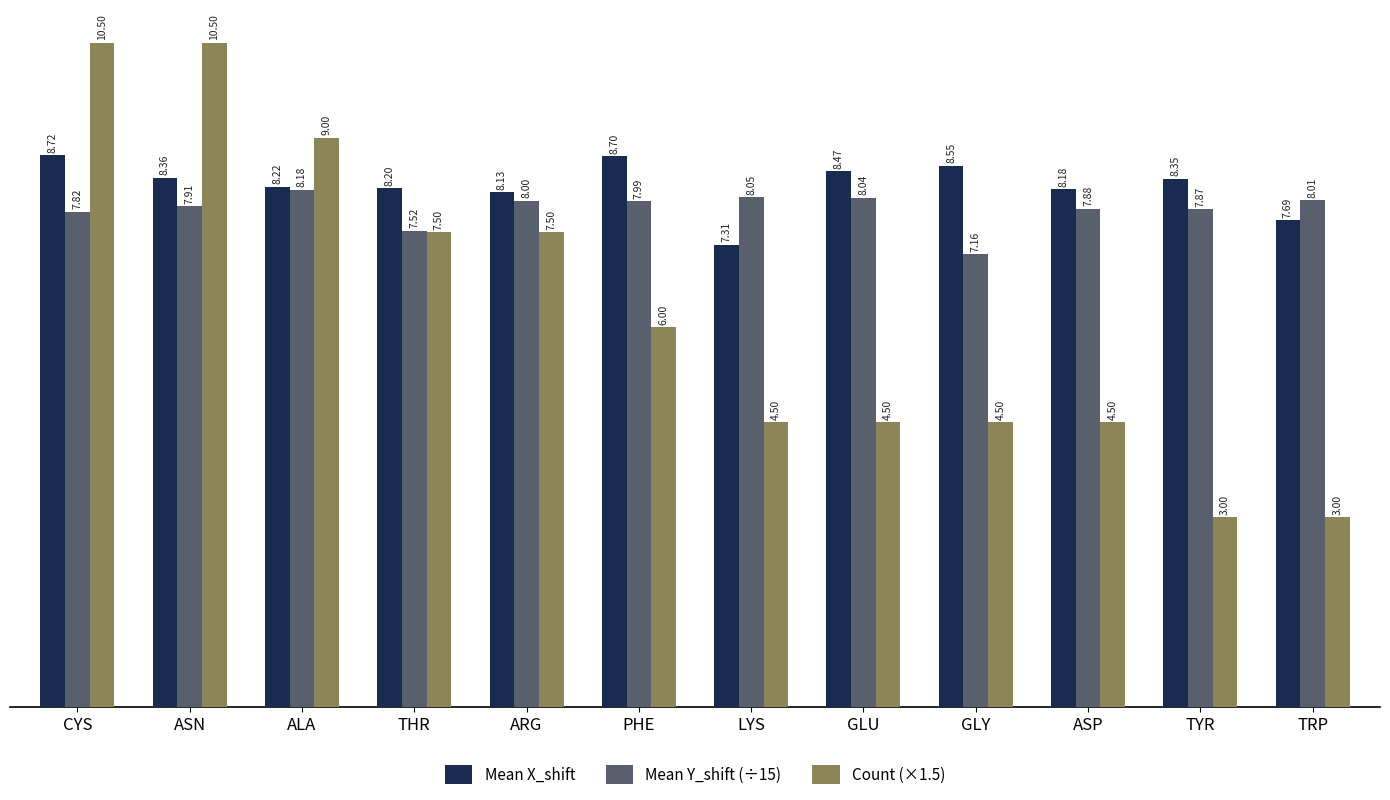

Is the value of Mean Y_shift (÷15) at ARG greater than the value of Count (×1.5) at THR?

Yes